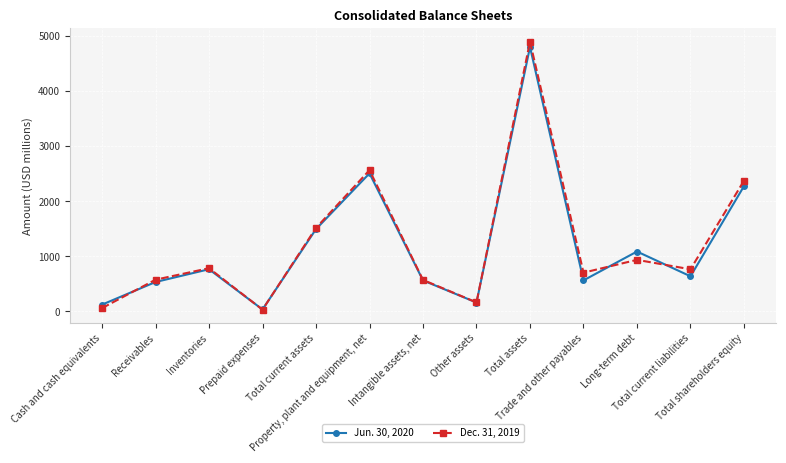

What is the label of the 7th point from the left?

Intangible assets, net